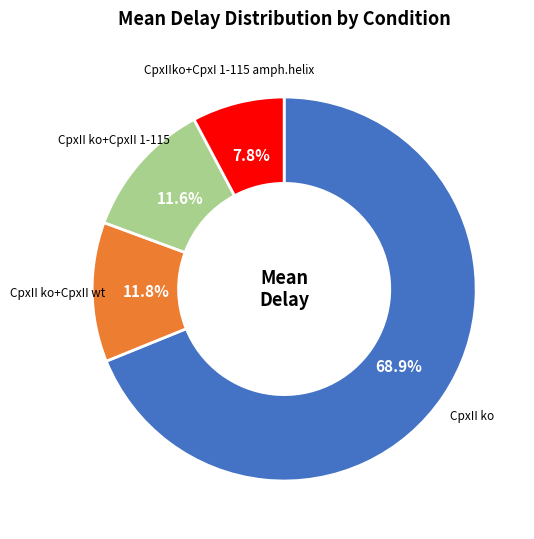

Is there any slice that represents more than half of the pie?

Yes